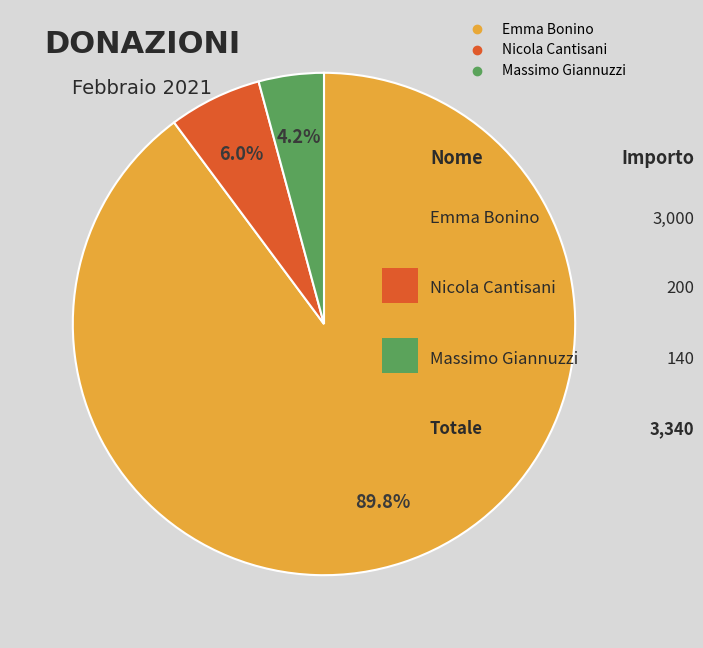

What percentage is the Emma Bonino slice, to the nearest percent?

90%